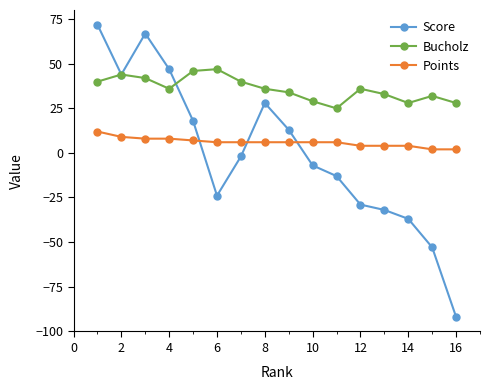

Reading right to left, transcribe all the data shown in this chart.

Score: -92	-53	-37	-32	-29	-13	-7	13	28	-2	-24	18	47	67	44	72
Bucholz: 28	32	28	33	36	25	29	34	36	40	47	46	36	42	44	40
Points: 2	2	4	4	4	6	6	6	6	6	6	7	8	8	9	12